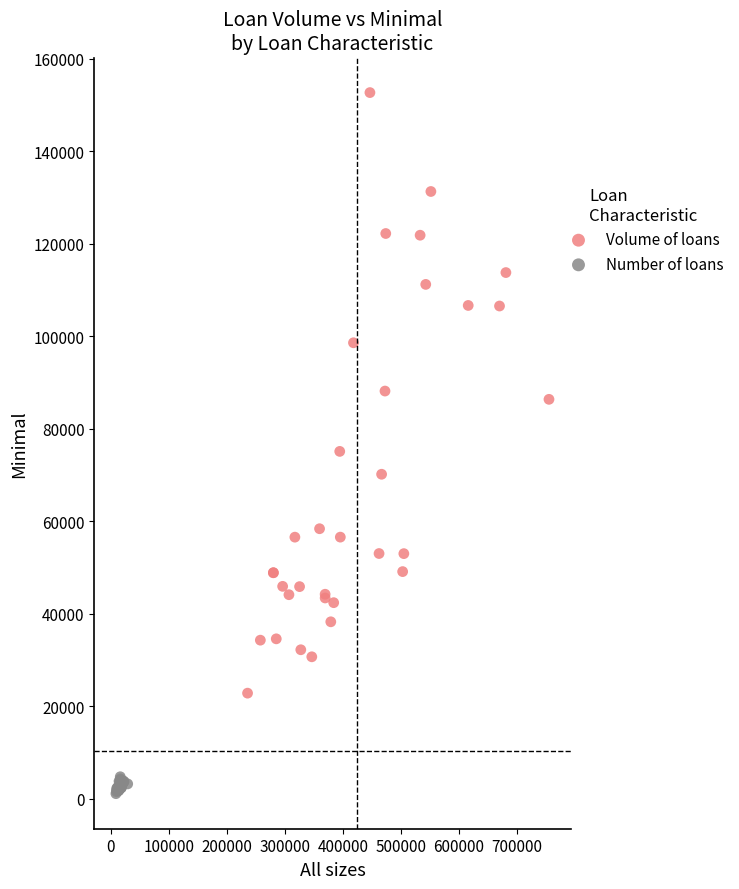

Which series has the largest Y range (max minus min)?

Volume of loans